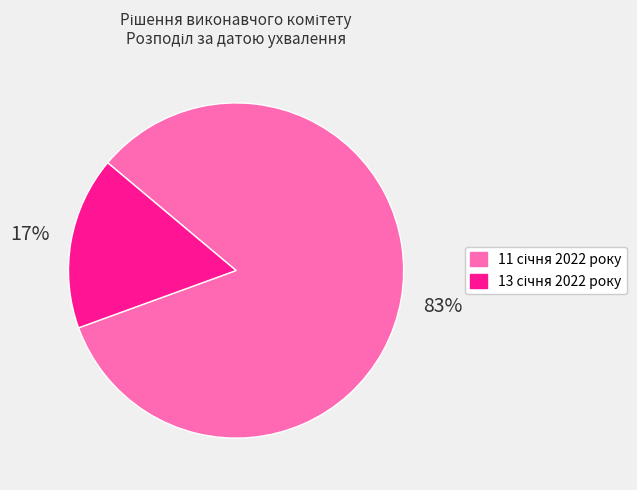

Is there a majority slice in this chart?

Yes